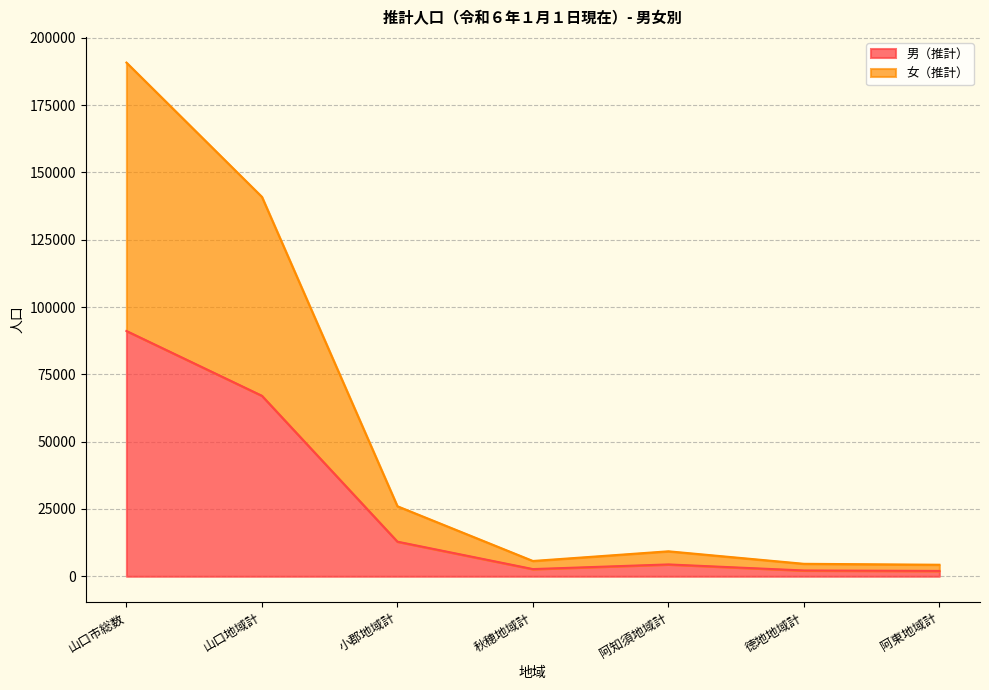

The value of 男（推計） at 阿知須地域計 is 4402. True or false?

True